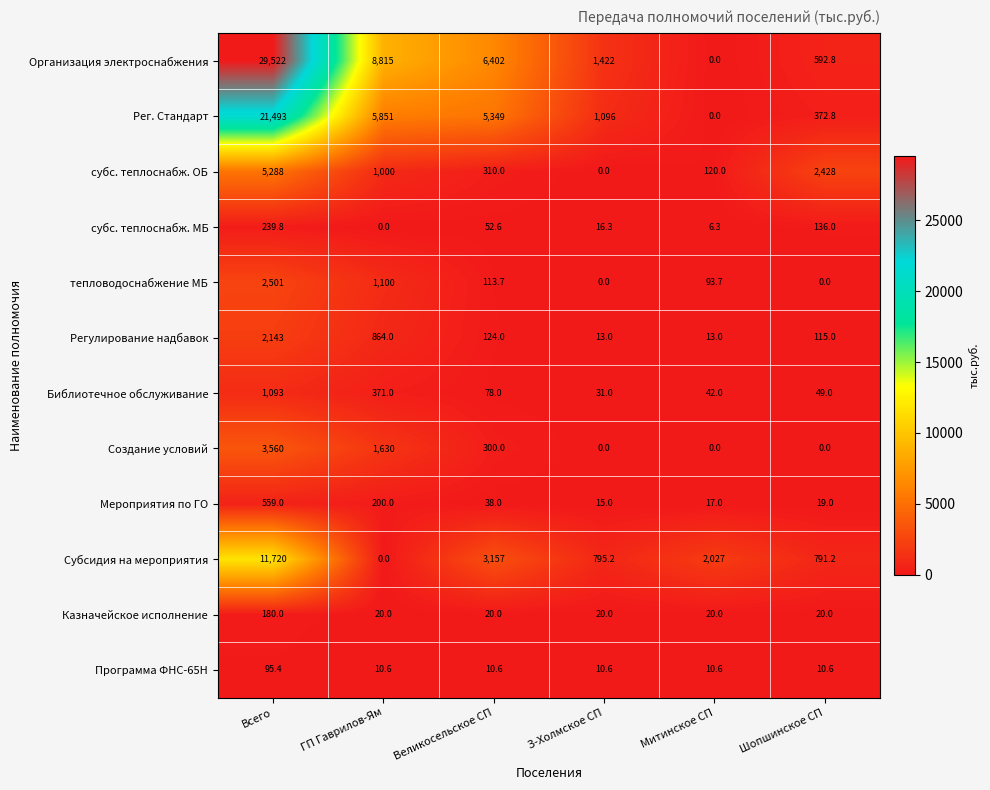

What is the difference between the second highest and second lowest values in the Создание условий series?

1630.0